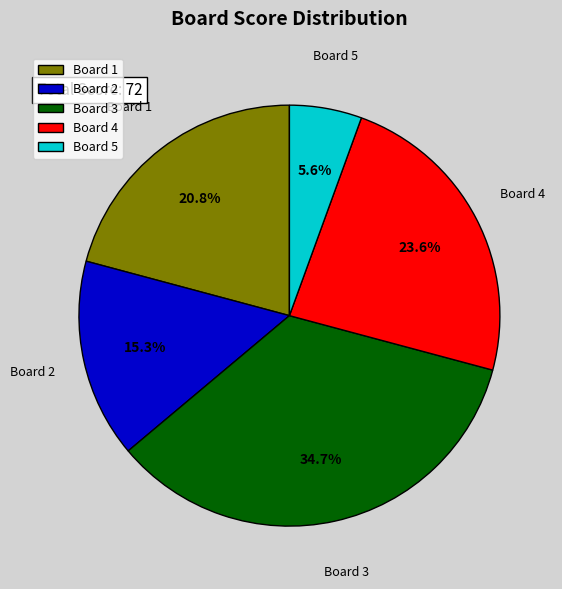

Count the number of slices in the pie.

5